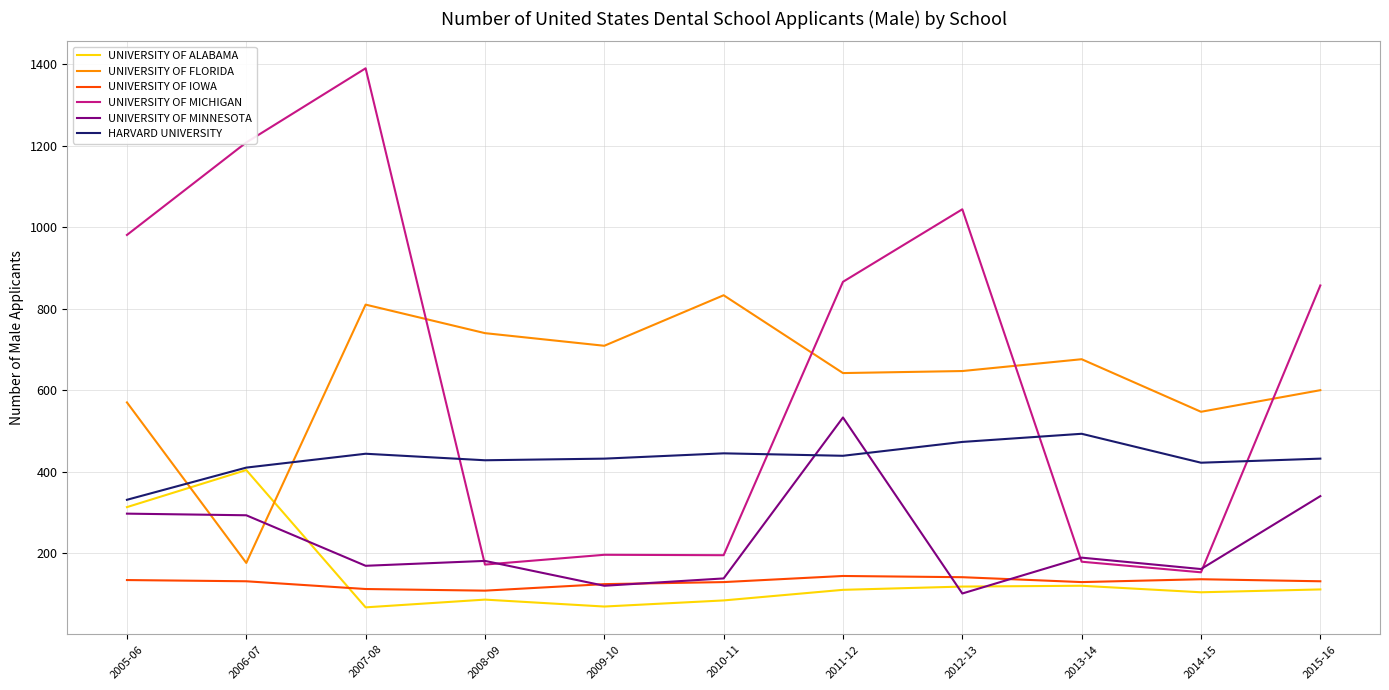

How many distinct data groups are displayed?

6